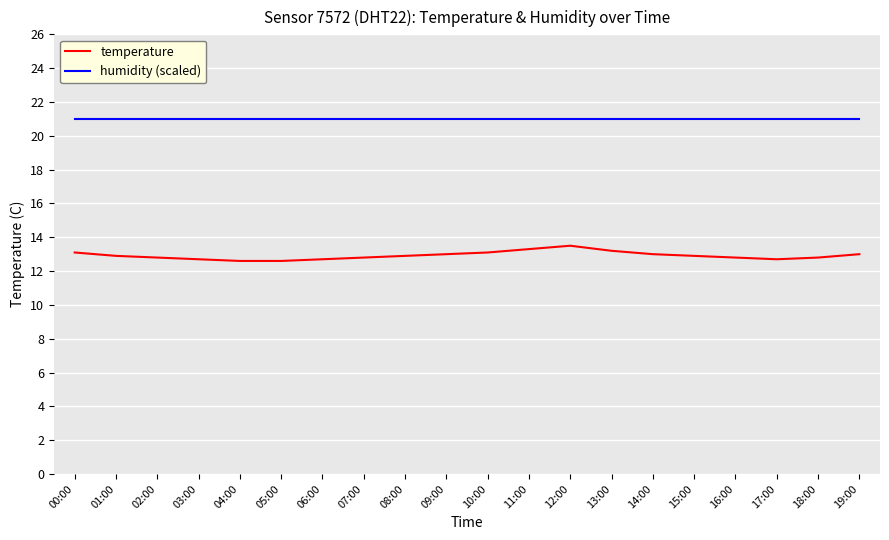

Is the value of humidity (scaled) at 14:00 greater than the value of temperature at 10:00?

Yes